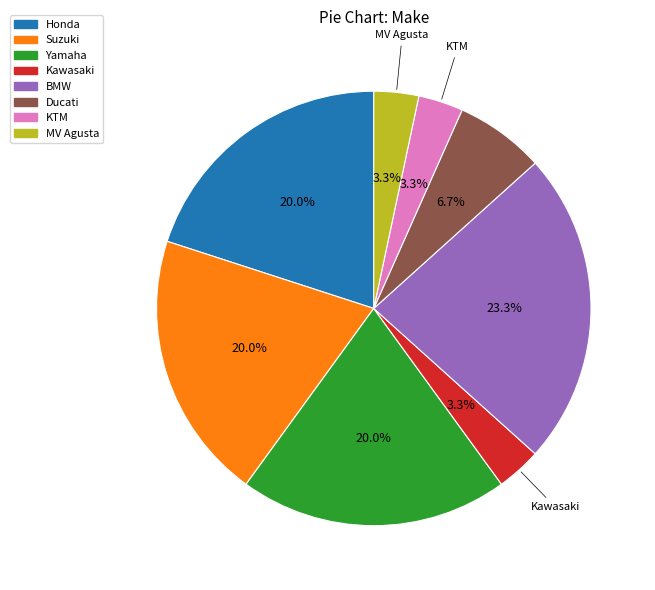

To the nearest percent, what is the difference between the largest and smallest slice percentages?

20%